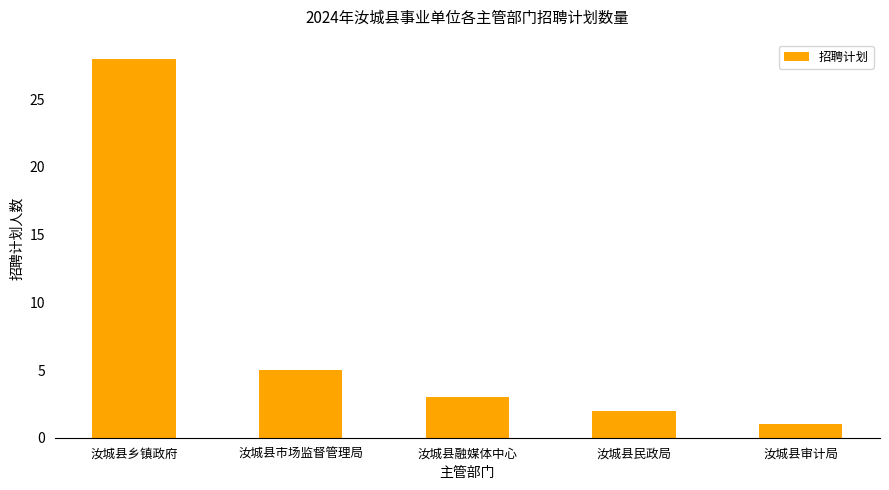

At which category does the chart reach its minimum across all series?

汝城县审计局